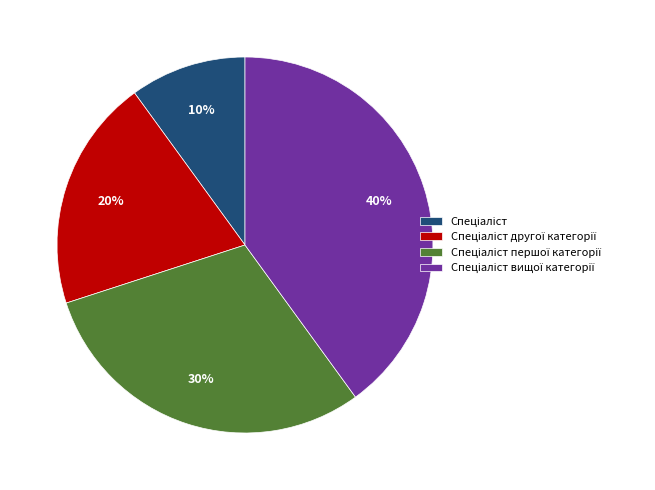

How many slices are in this pie chart?

4